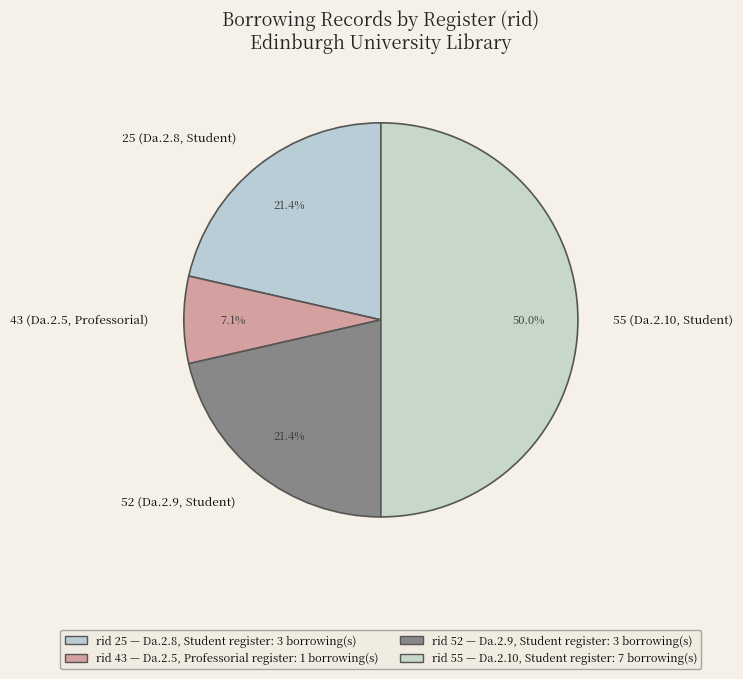

What is the ratio of the value at 25 (Da.2.8, Student) to the value at 55 (Da.2.10, Student)?

0.4